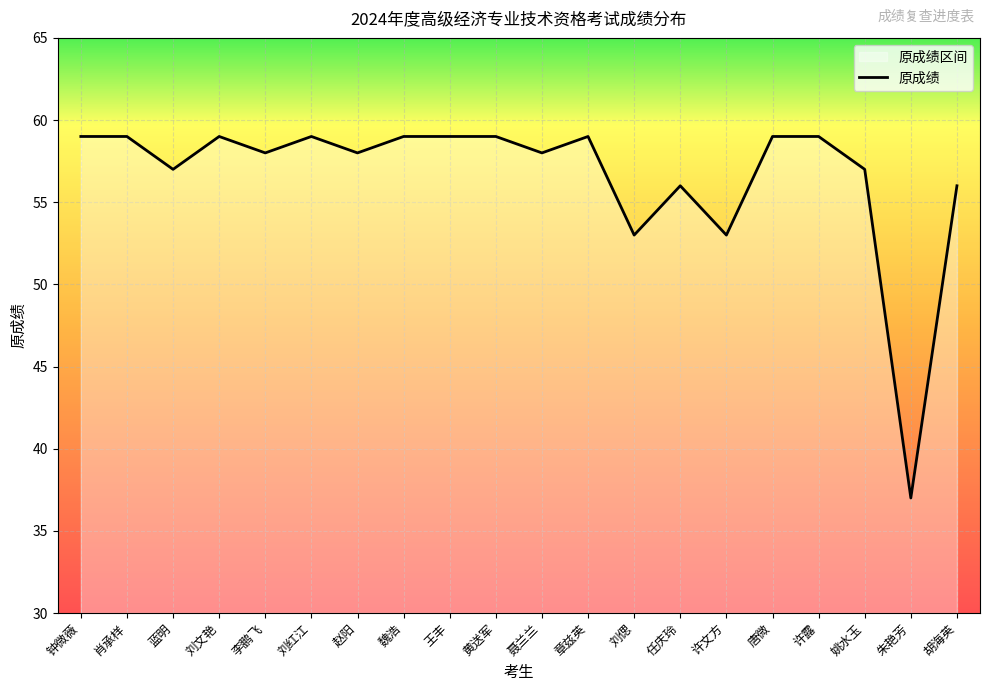

What is the difference between the second highest and minimum values?

22